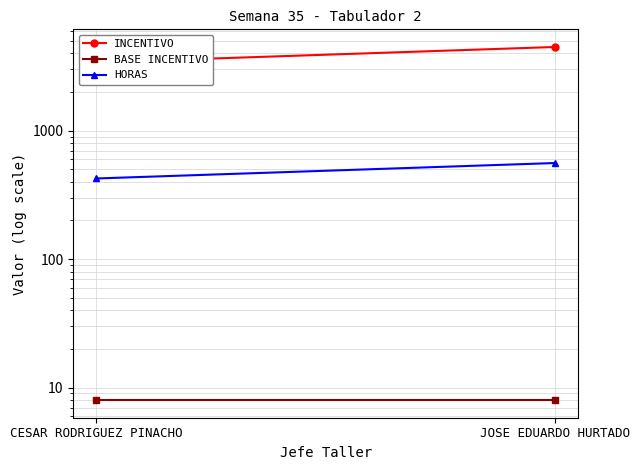

Which series has the largest total across all categories?

INCENTIVO